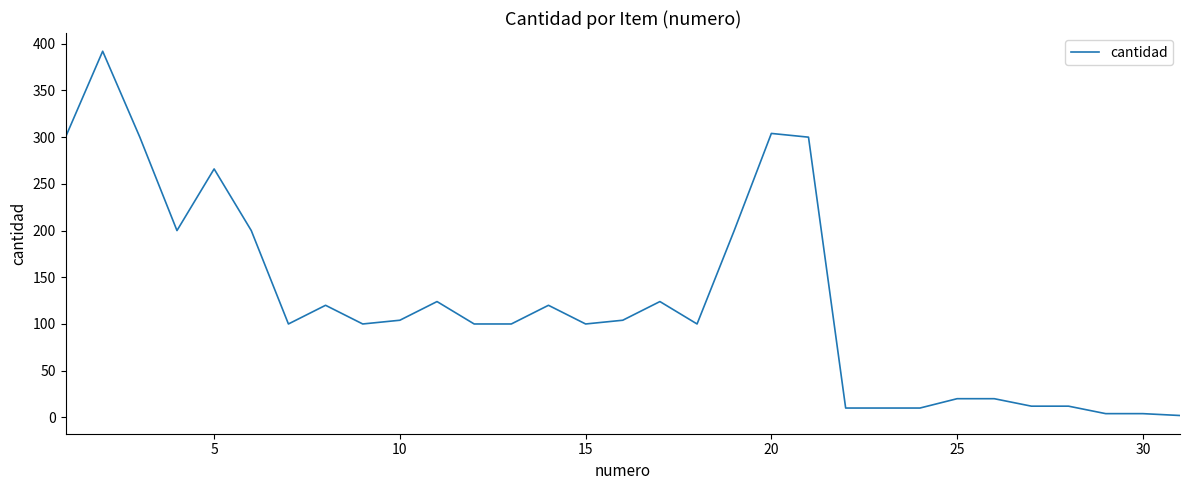

What is the difference between the maximum and minimum values?

390